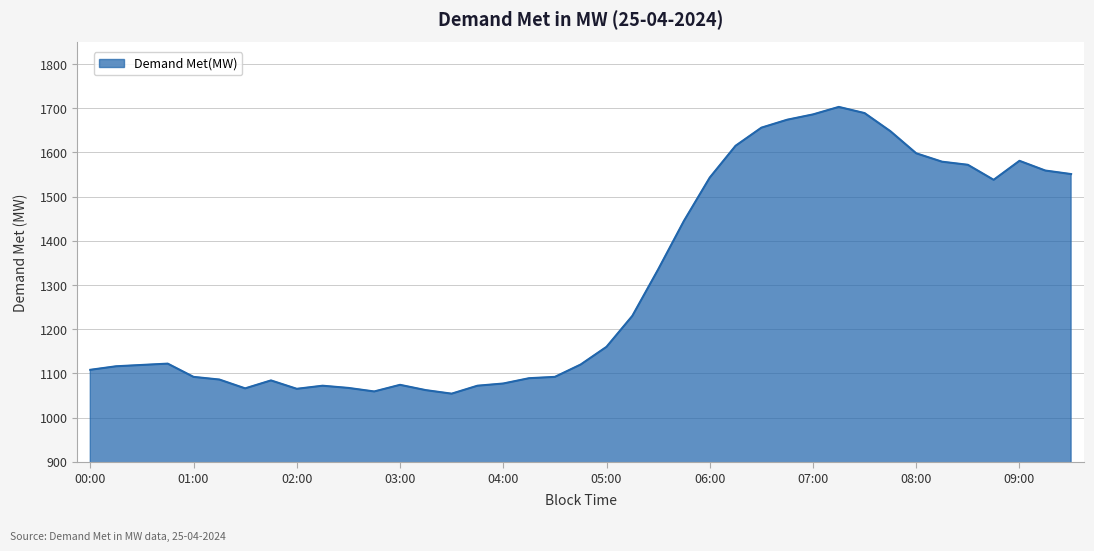

What is the difference between the maximum and minimum values?

649